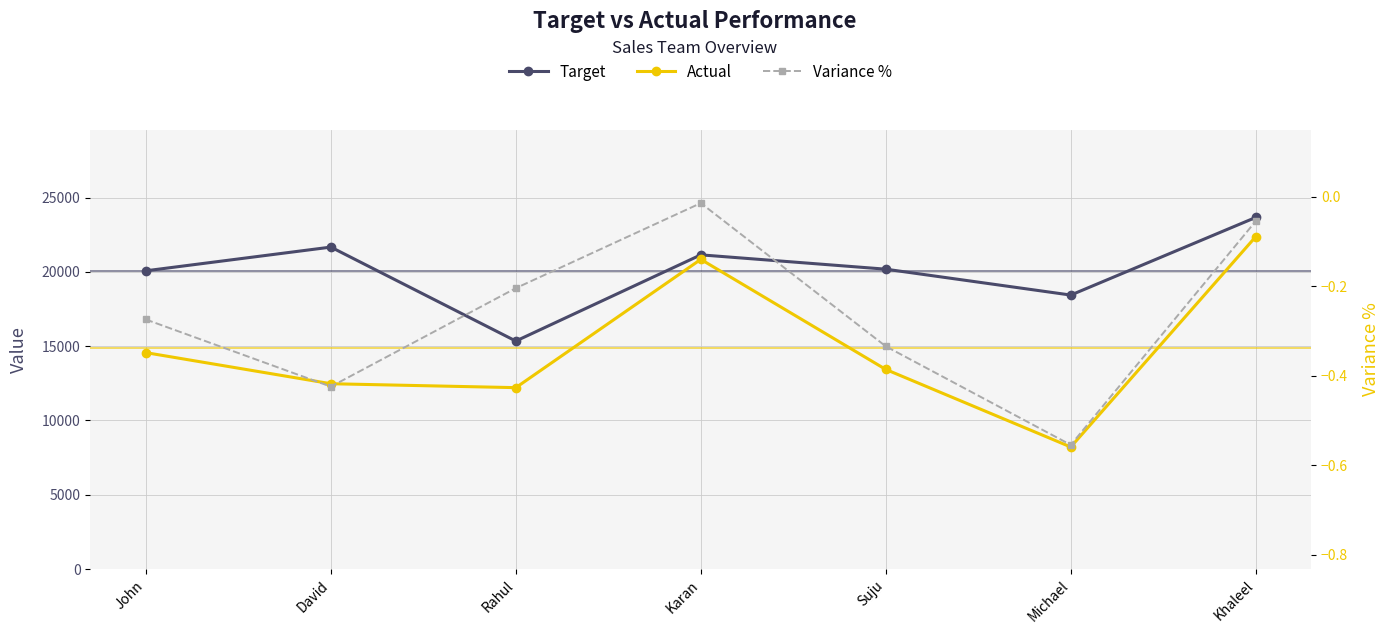

Which series changed the most between Karan and Michael?

Actual